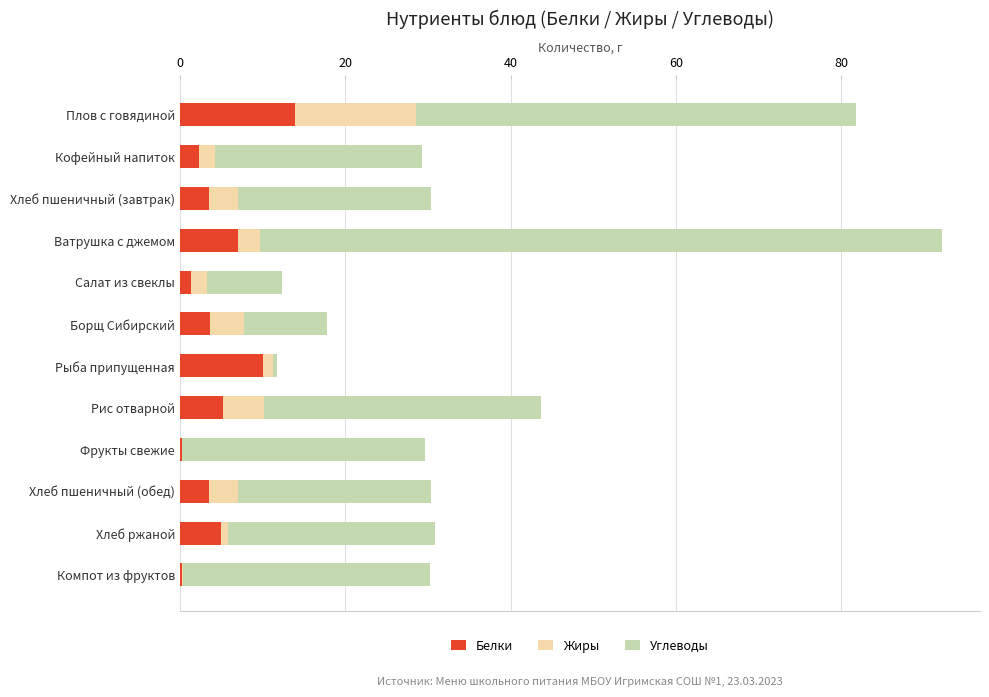

At which category is the sum across all series the highest?

Ватрушка с джемом